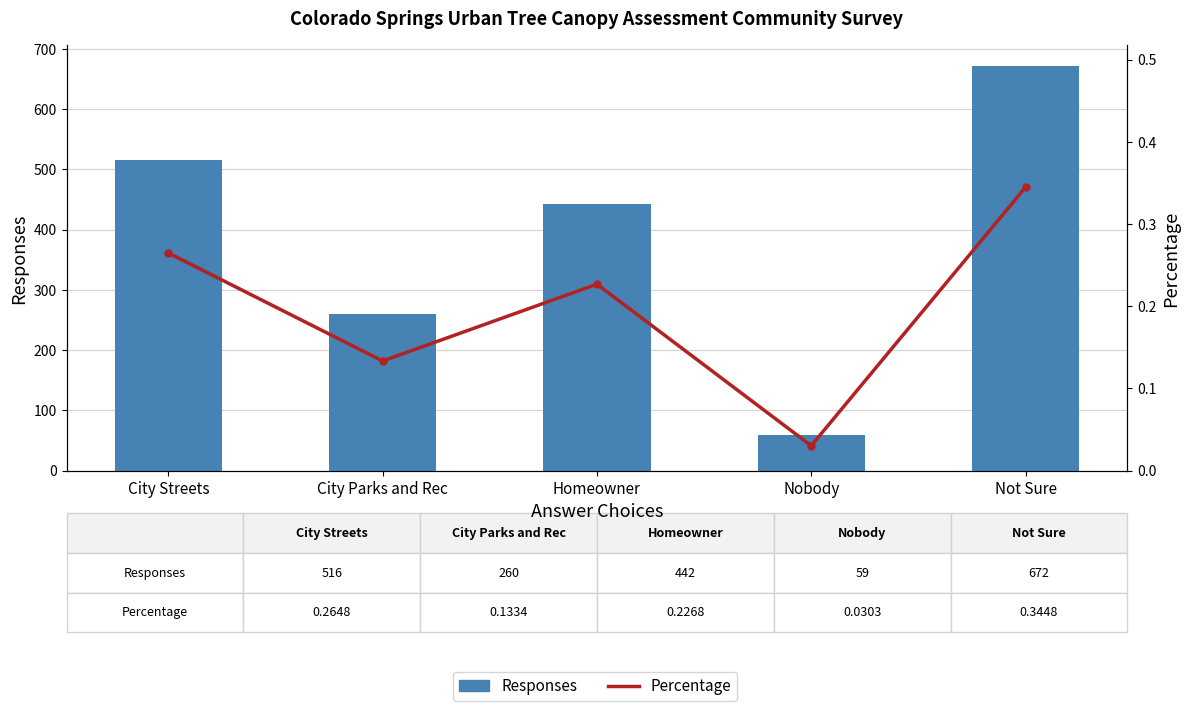

How many categories are shown in the chart?

5